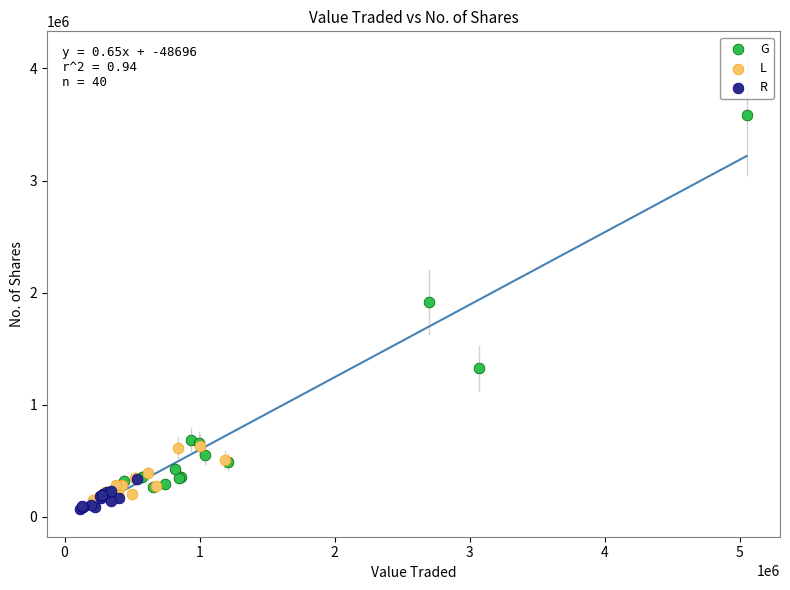

Which series contains the highest Y value?

G